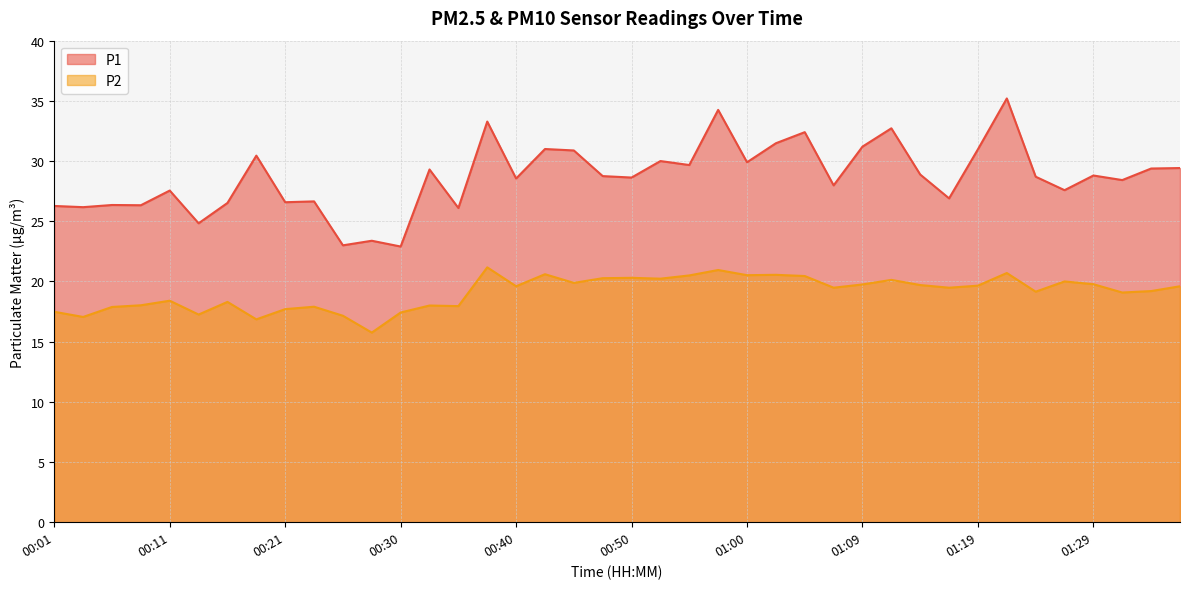

What is the sum of the P1 values at 01:26 and 00:03?

53.8